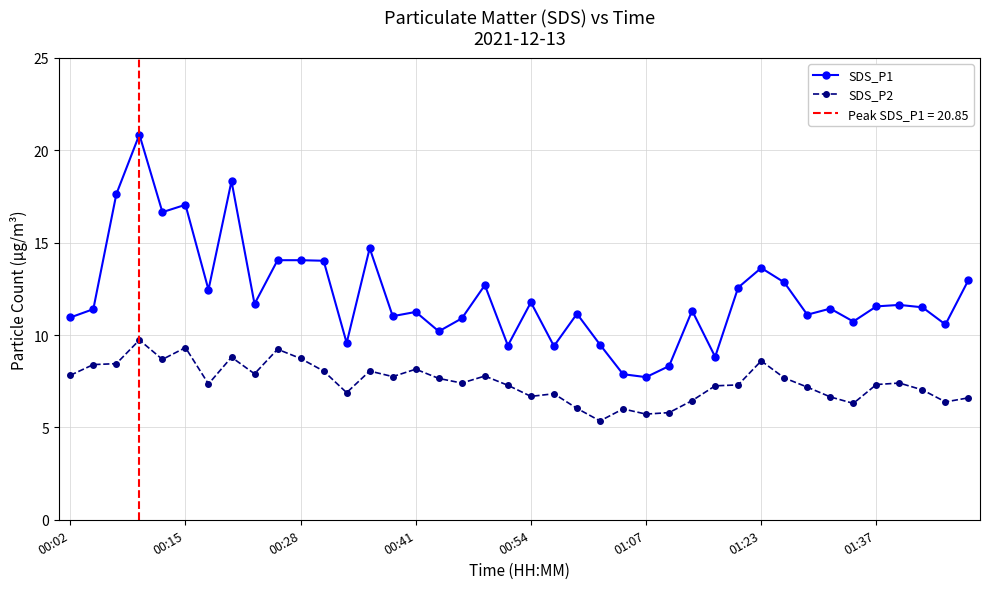

Where is SDS_P2 nearest to the value 7?

37